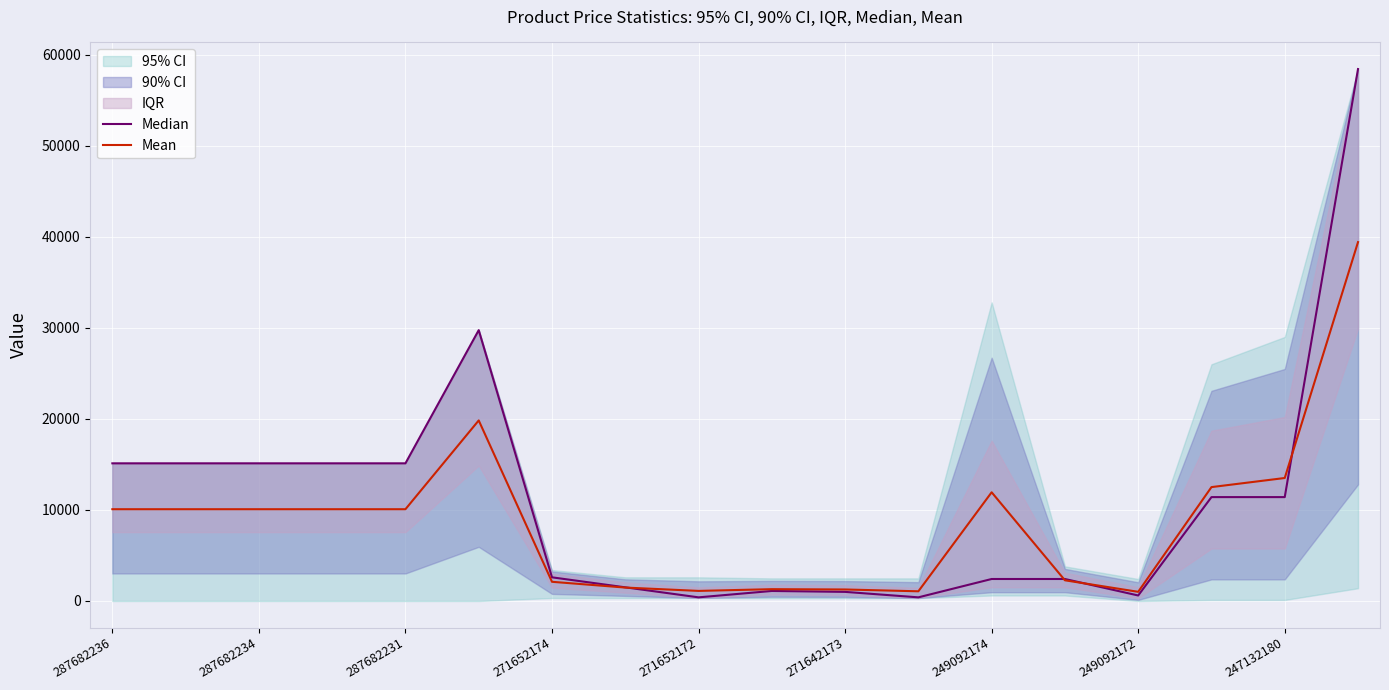

True or false: Mean has a value of 1107.7 at 271652172.

True